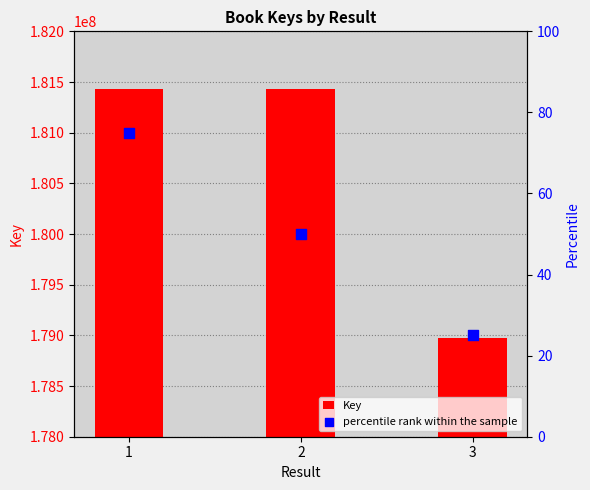

Which series contains the lowest Y value?

percentile rank within the sample